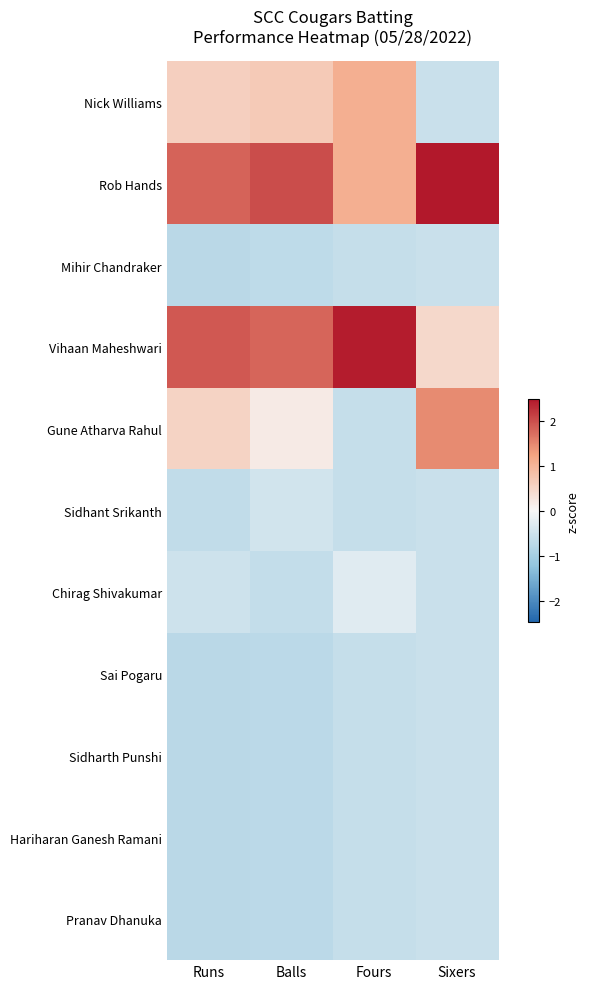

At how many categories does at least one series exceed 0?

4